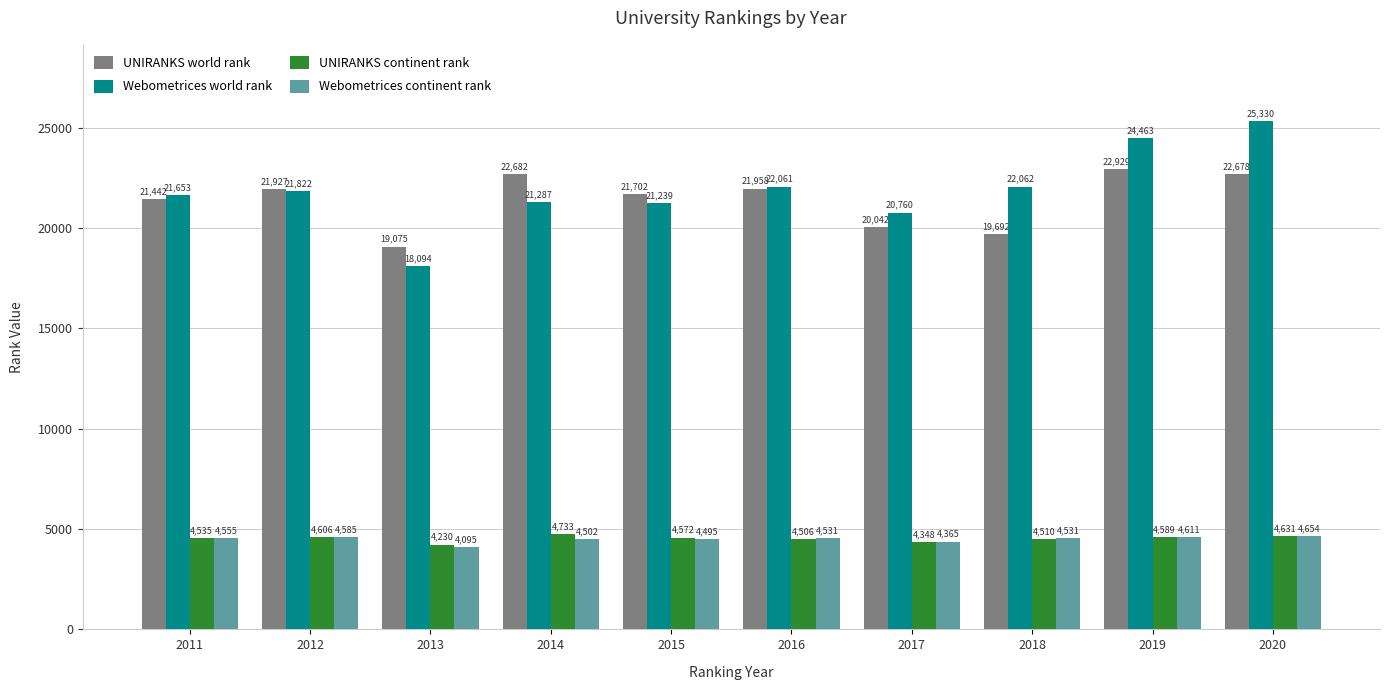

Reading right to left, list all the values displayed in this chart.

UNIRANKS world rank: 22678	22929	19692	20042	21958	21702	22682	19075	21927	21442
Webometrices world rank: 25330	24463	22062	20760	22061	21239	21287	18094	21822	21653
UNIRANKS continent rank: 4631	4589	4510	4348	4506	4572	4733	4230	4606	4535
Webometrices continent rank: 4654	4611	4531	4365	4531	4495	4502	4095	4585	4555